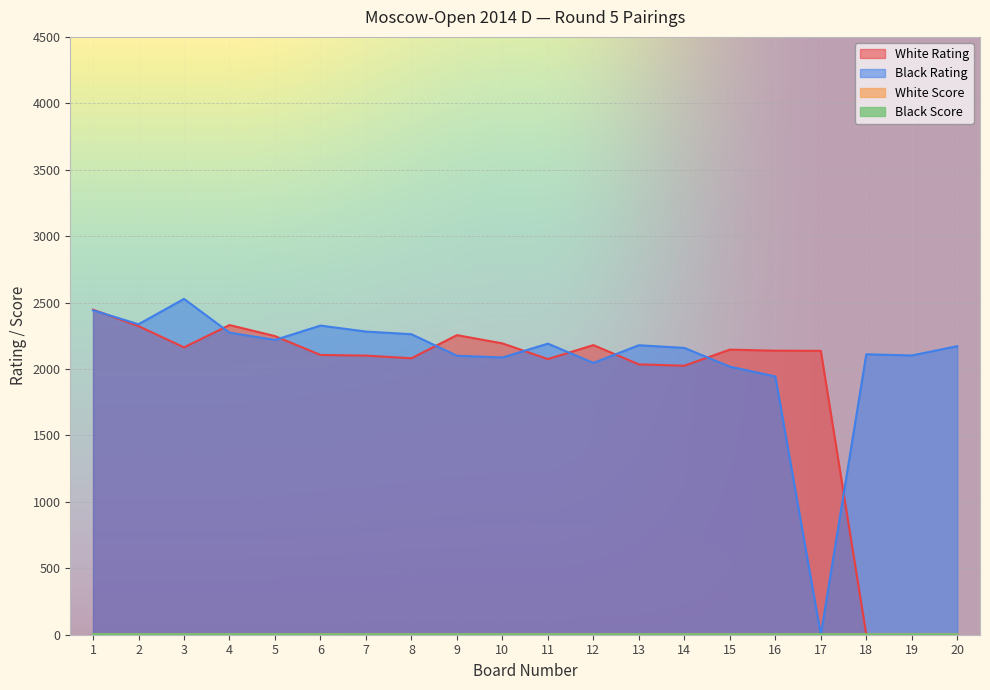

What is the spread (max minus min) of values at 4?

2327.5